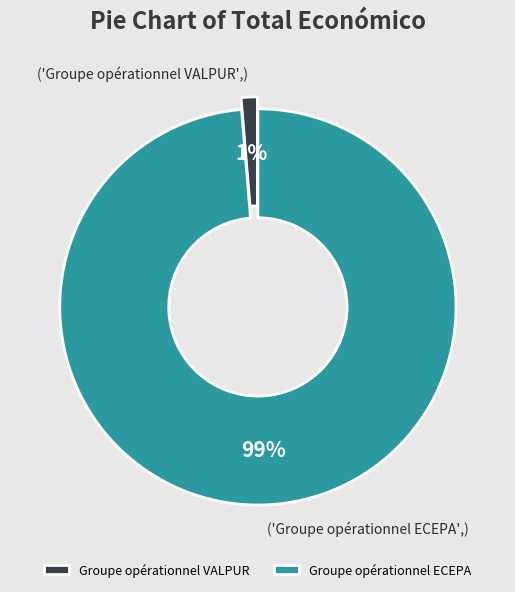

What percentage is the Groupe opérationnel ECEPA slice, to the nearest percent?

99%